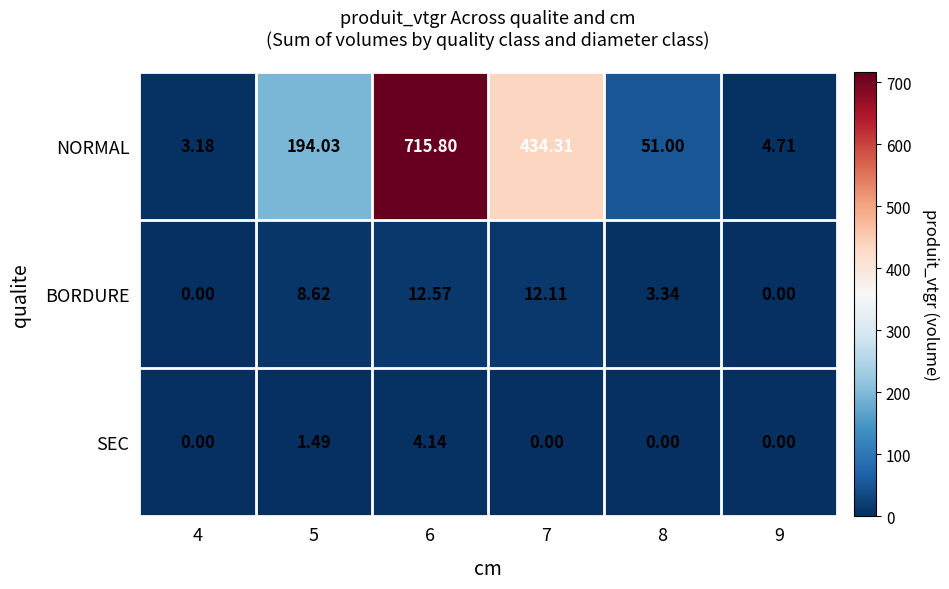

Which series has the largest total across all categories?

NORMAL